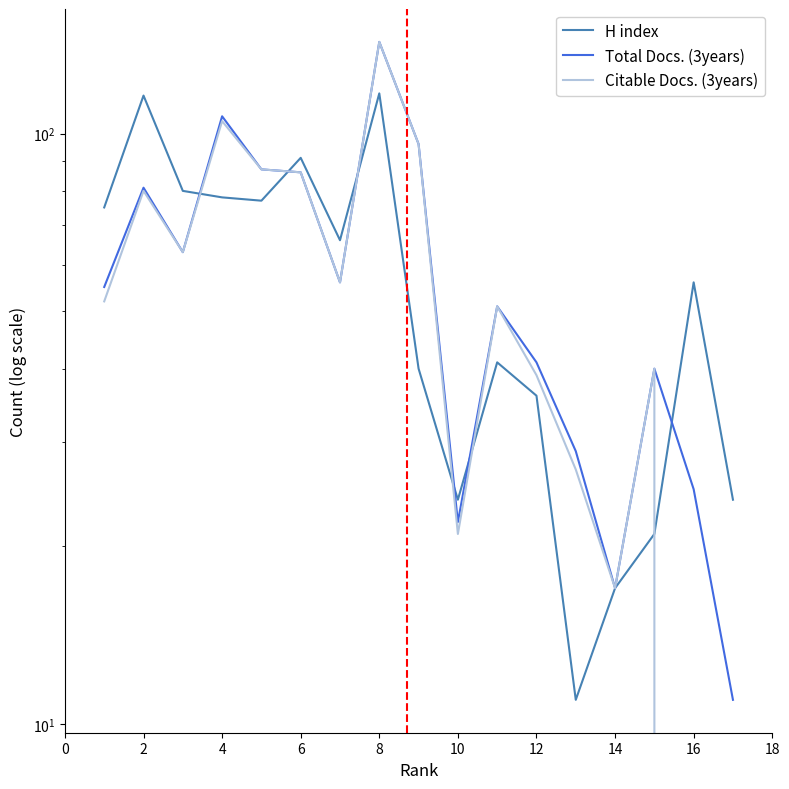

Is the value of Citable Docs. (3years) at 4 greater than the value of Total Docs. (3years) at 14?

No